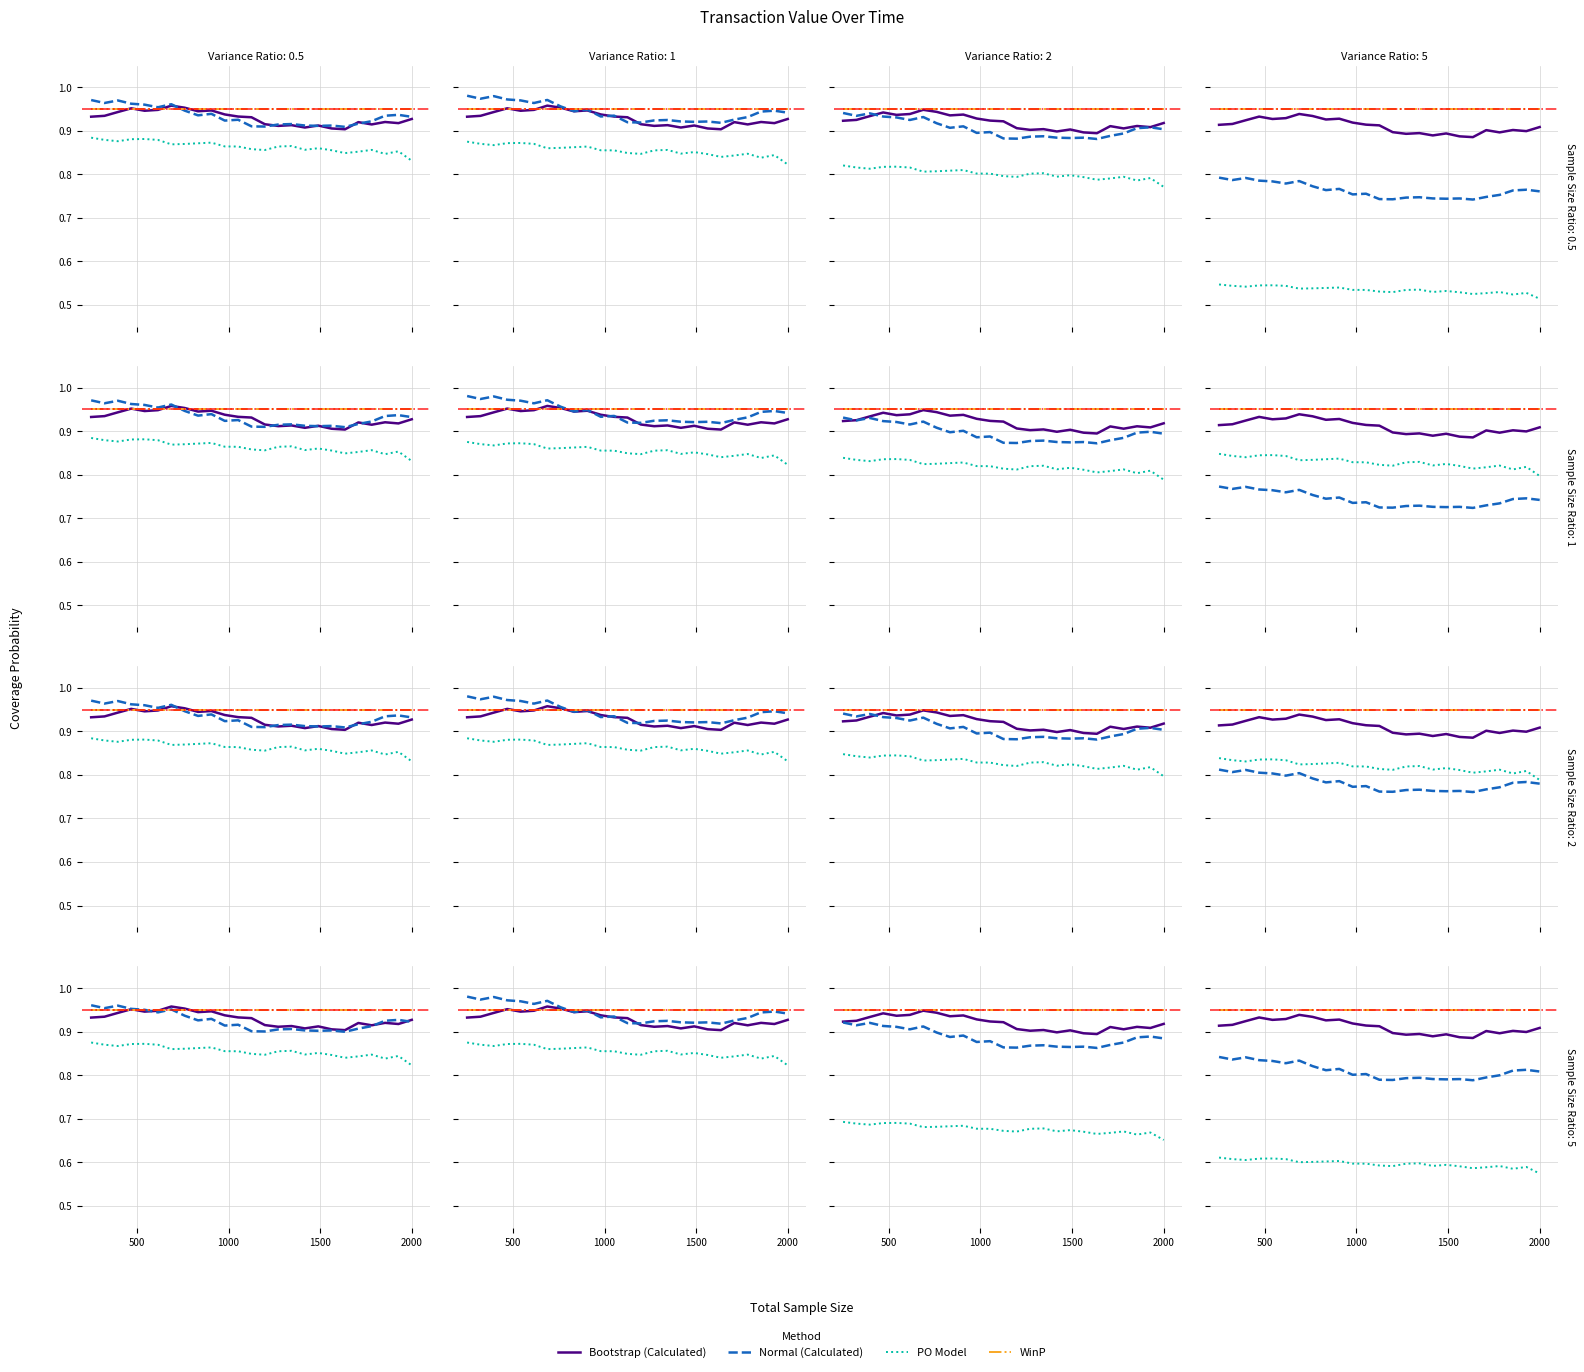

What is the label of the 2nd point from the left?

1000